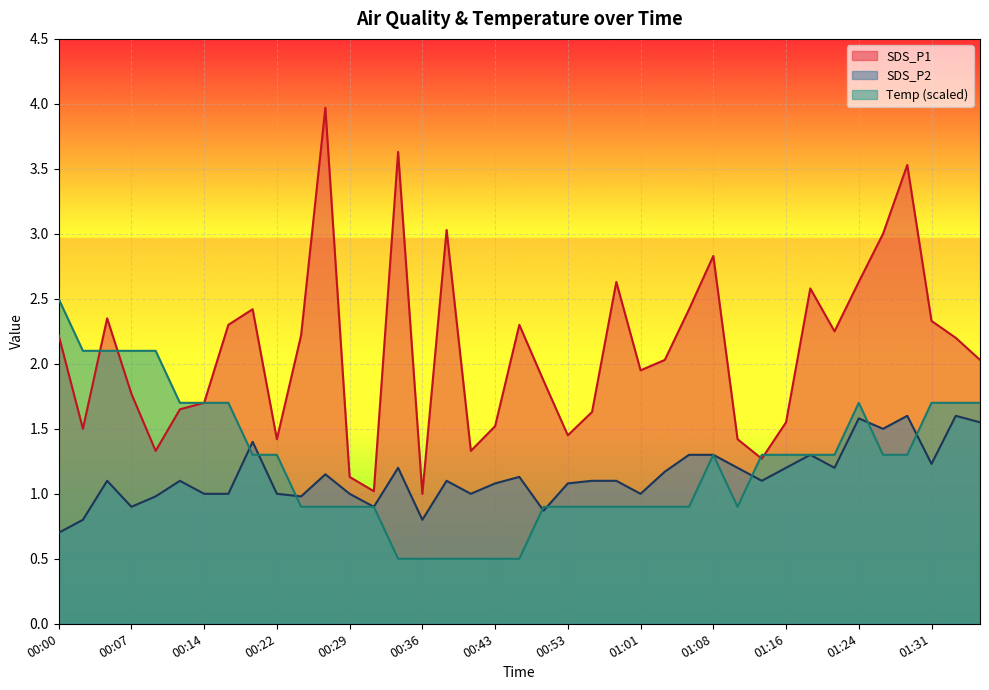

Which series has the largest total across all categories?

SDS_P1